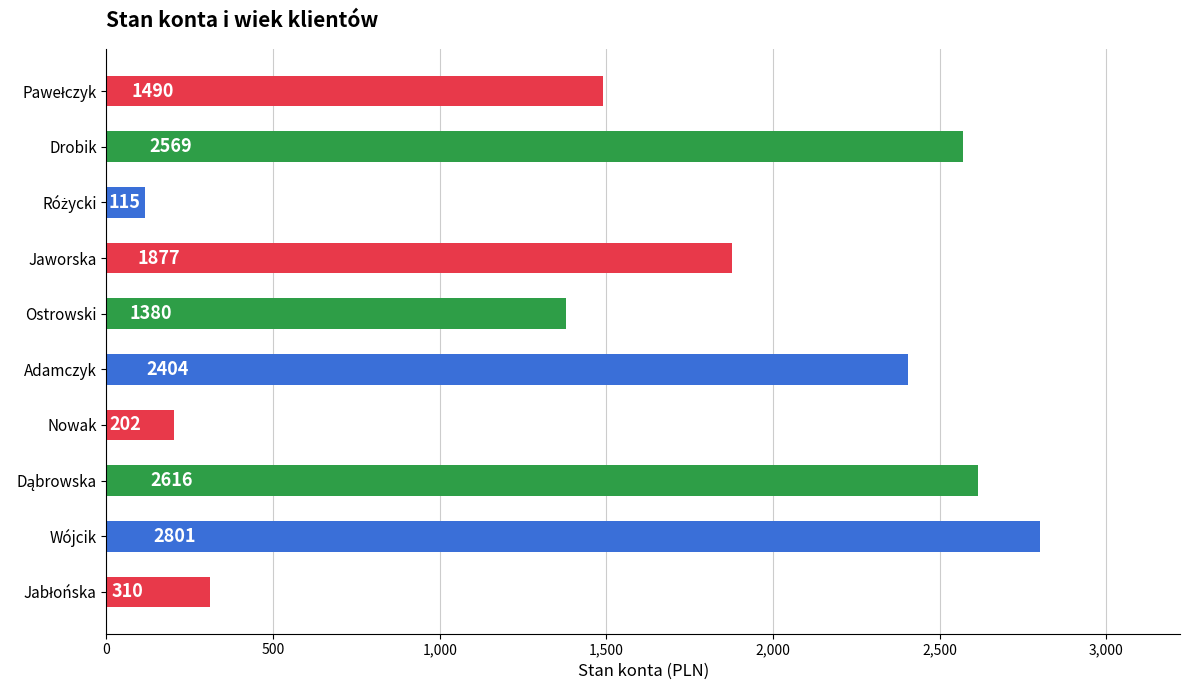

True or false: the data shows 1626 at Adamczyk.

False